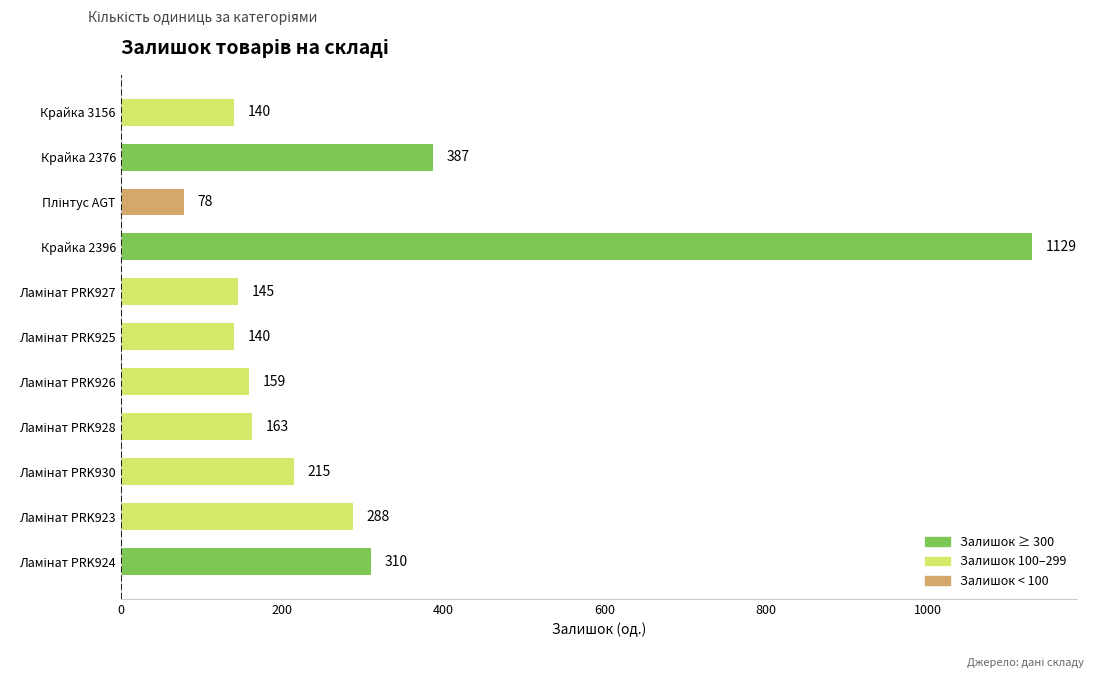

What value does the data have at Крайка 2376, to the nearest 50?

400